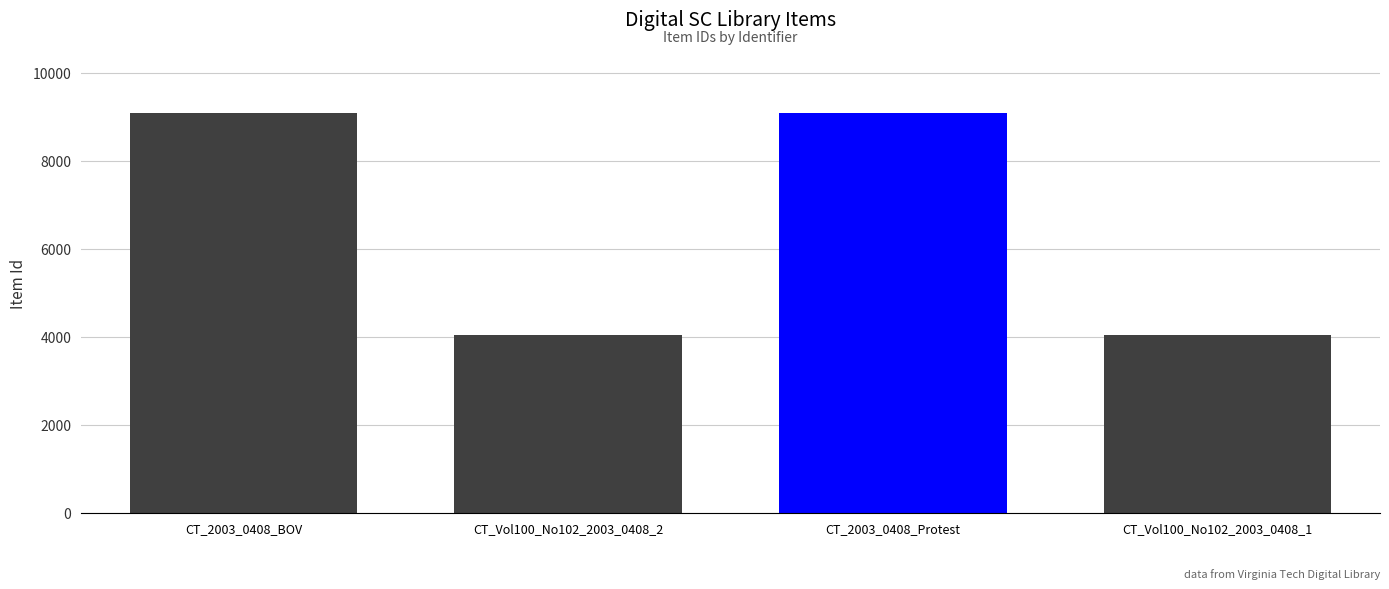

What is the label of the 4th bar from the left?

CT_Vol100_No102_2003_0408_1